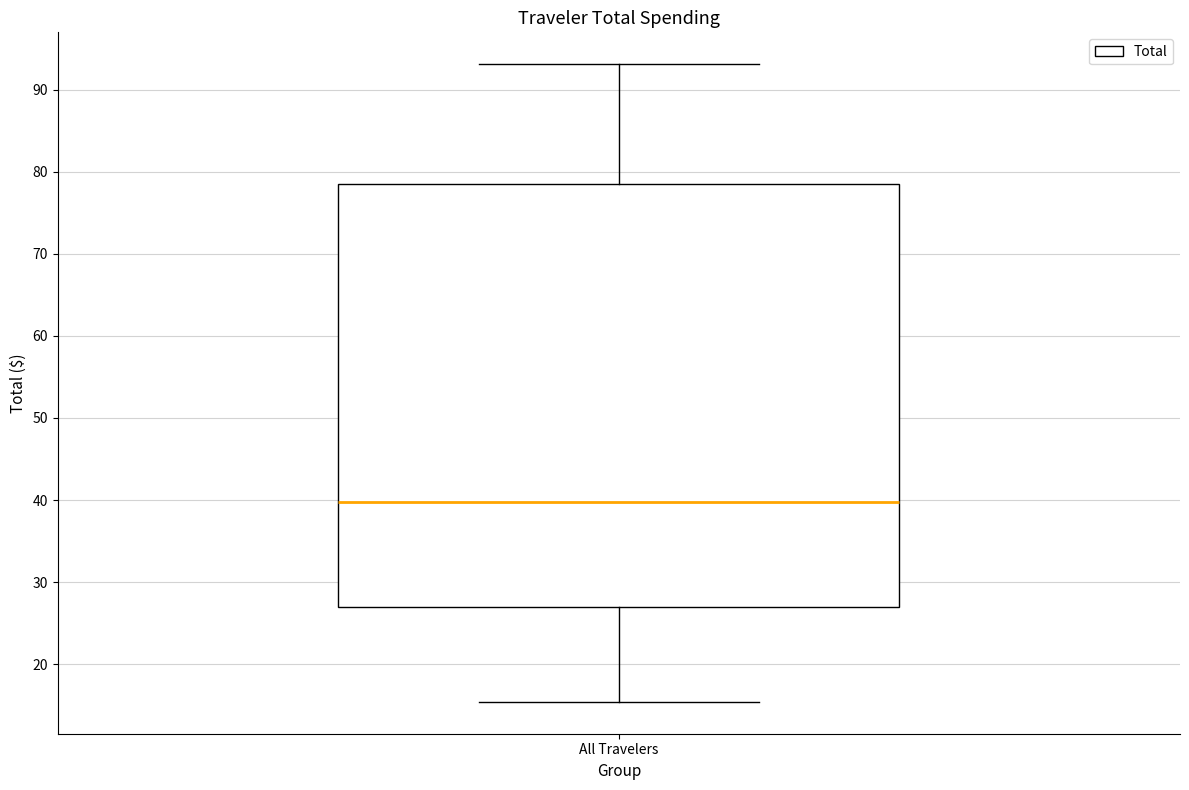

Transcribe this box plot: give where the median line is, the range the box spans, and where the two whiskers end, as read against the y-axis. The values are not printed on the chart, so give them approximately, as read against the axis.

median 40, box 27 to 78, whiskers 15 to 93